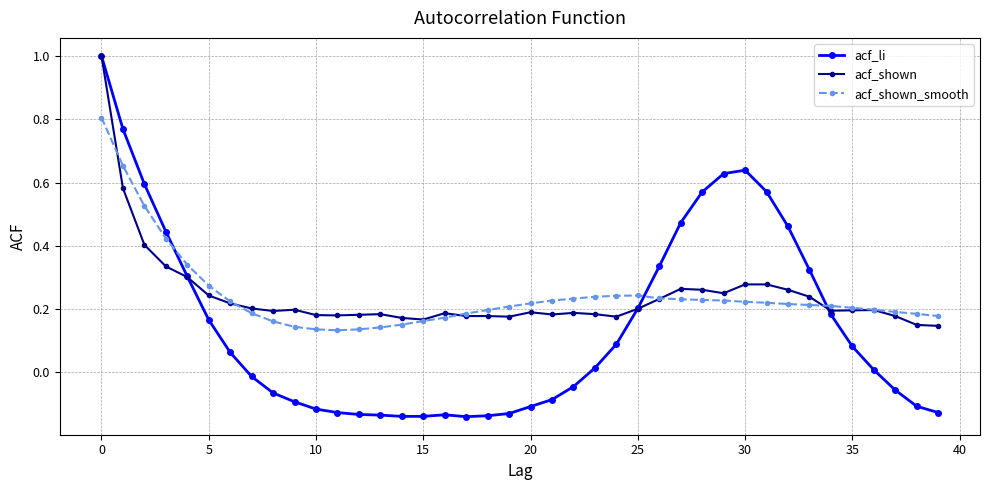

How many lines are shown in the chart?

3